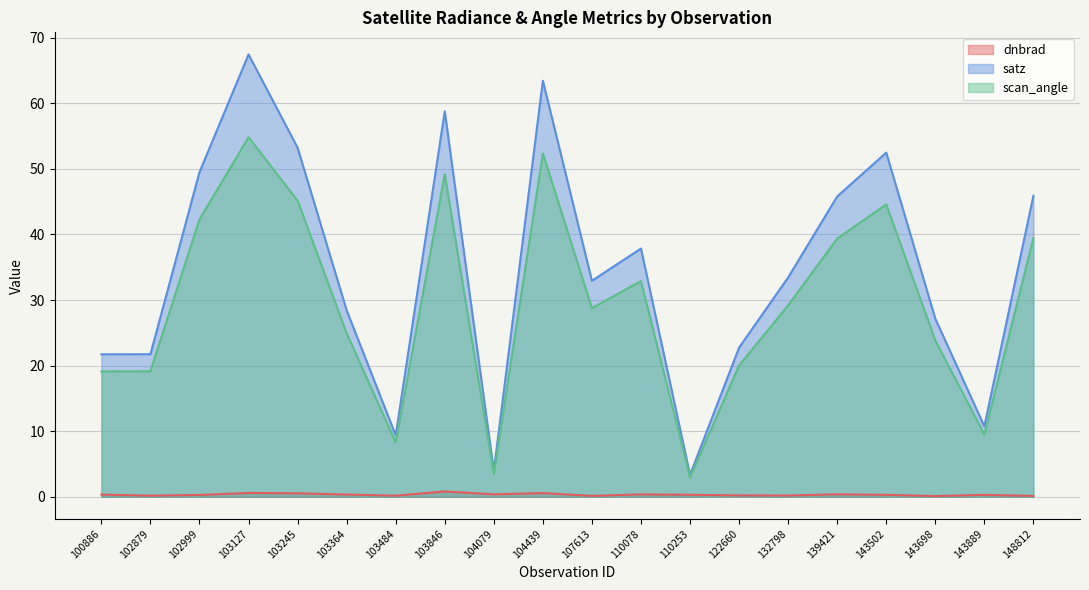

Is the value of dnbrad at 143502 greater than the value of satz at 110253?

No